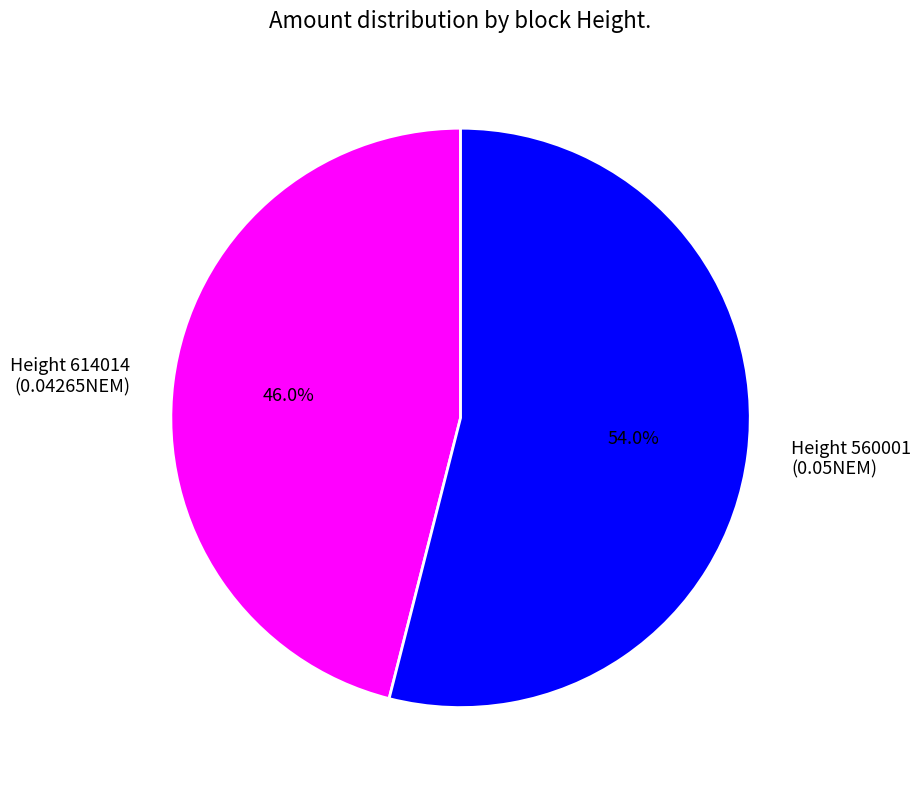

To the nearest percent, what is the difference between the largest and smallest slice percentages?

8%